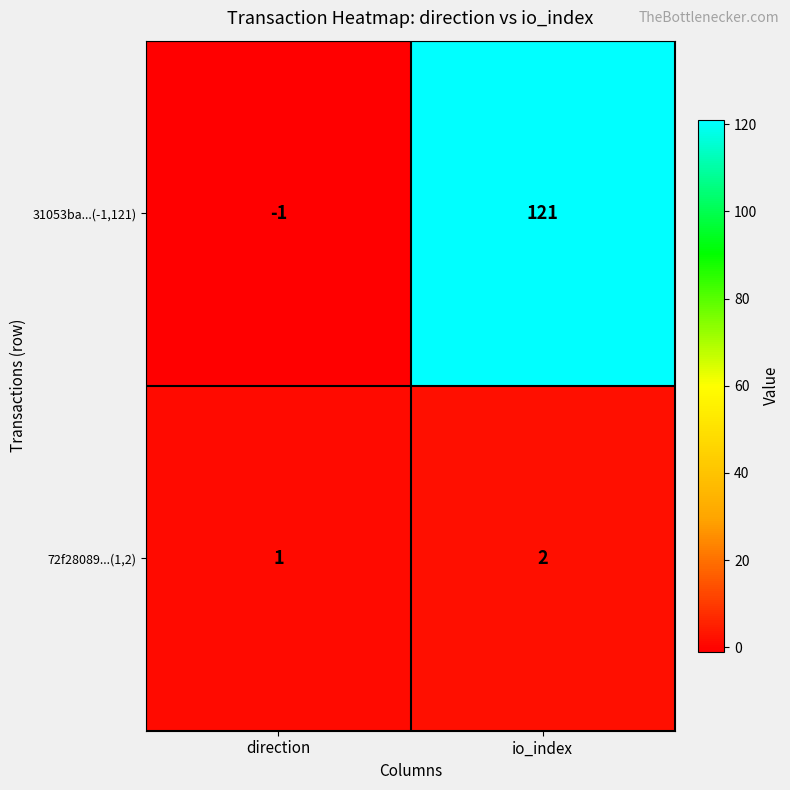

What is the greatest value displayed?

121